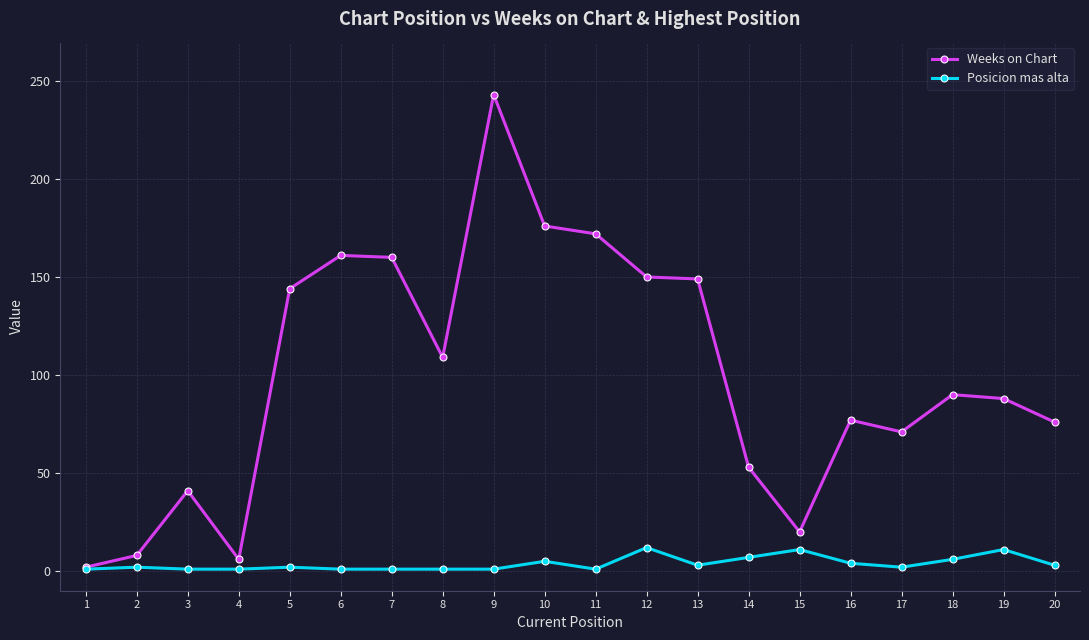

At which category does Weeks on Chart reach its first local peak?

3